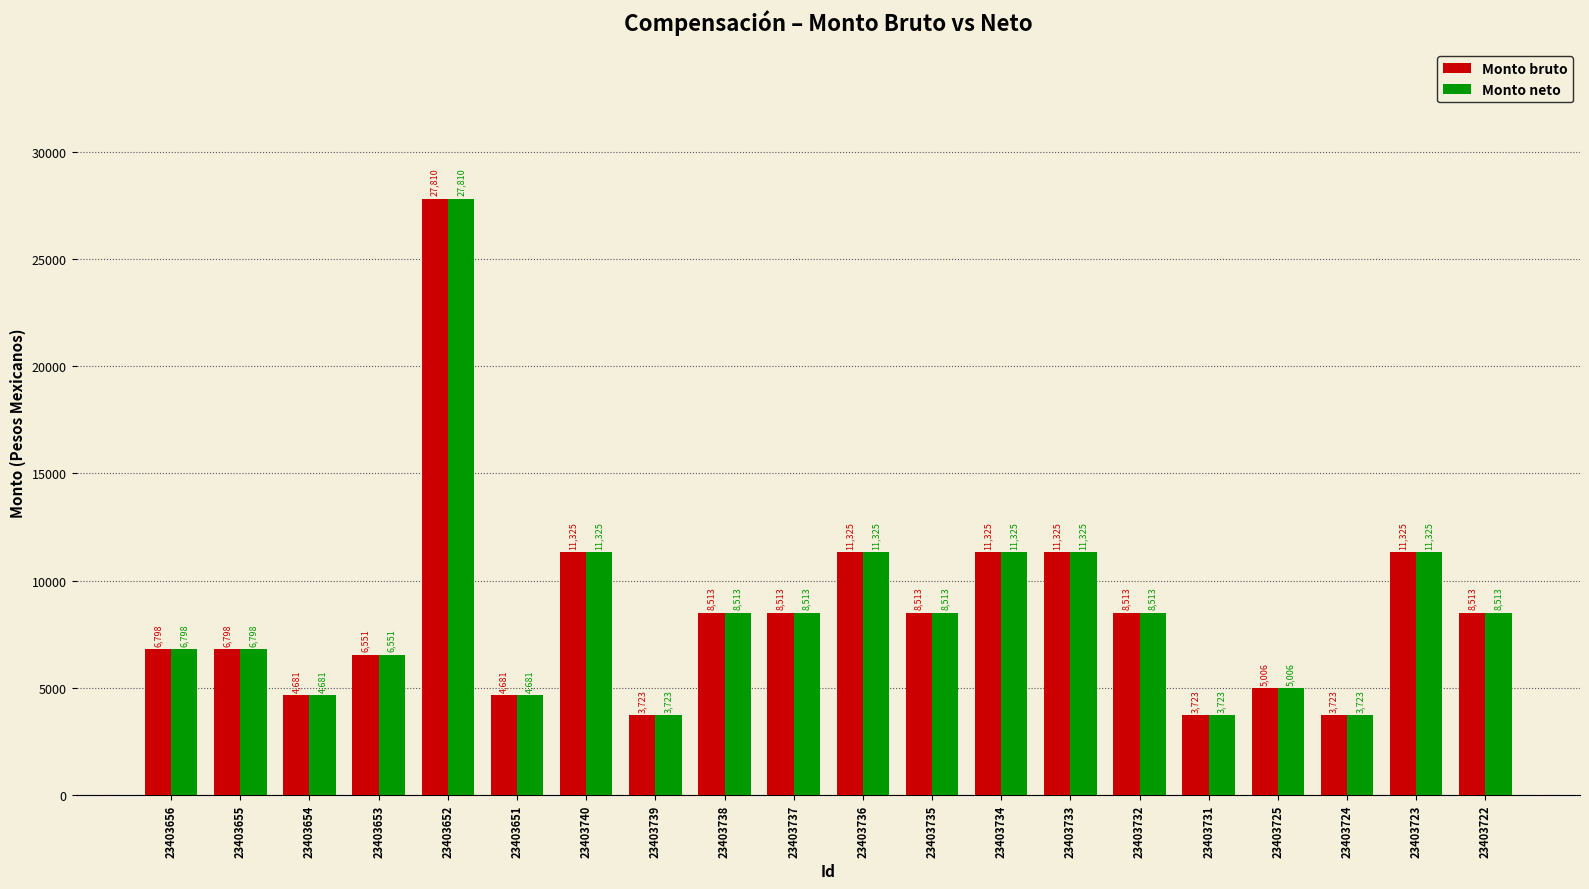

At which category is the sum across all series the highest?

23403652